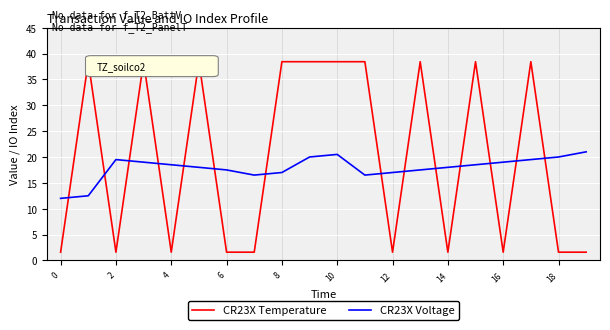

How many times do CR23X Voltage and CR23X Temperature cross each other?

14